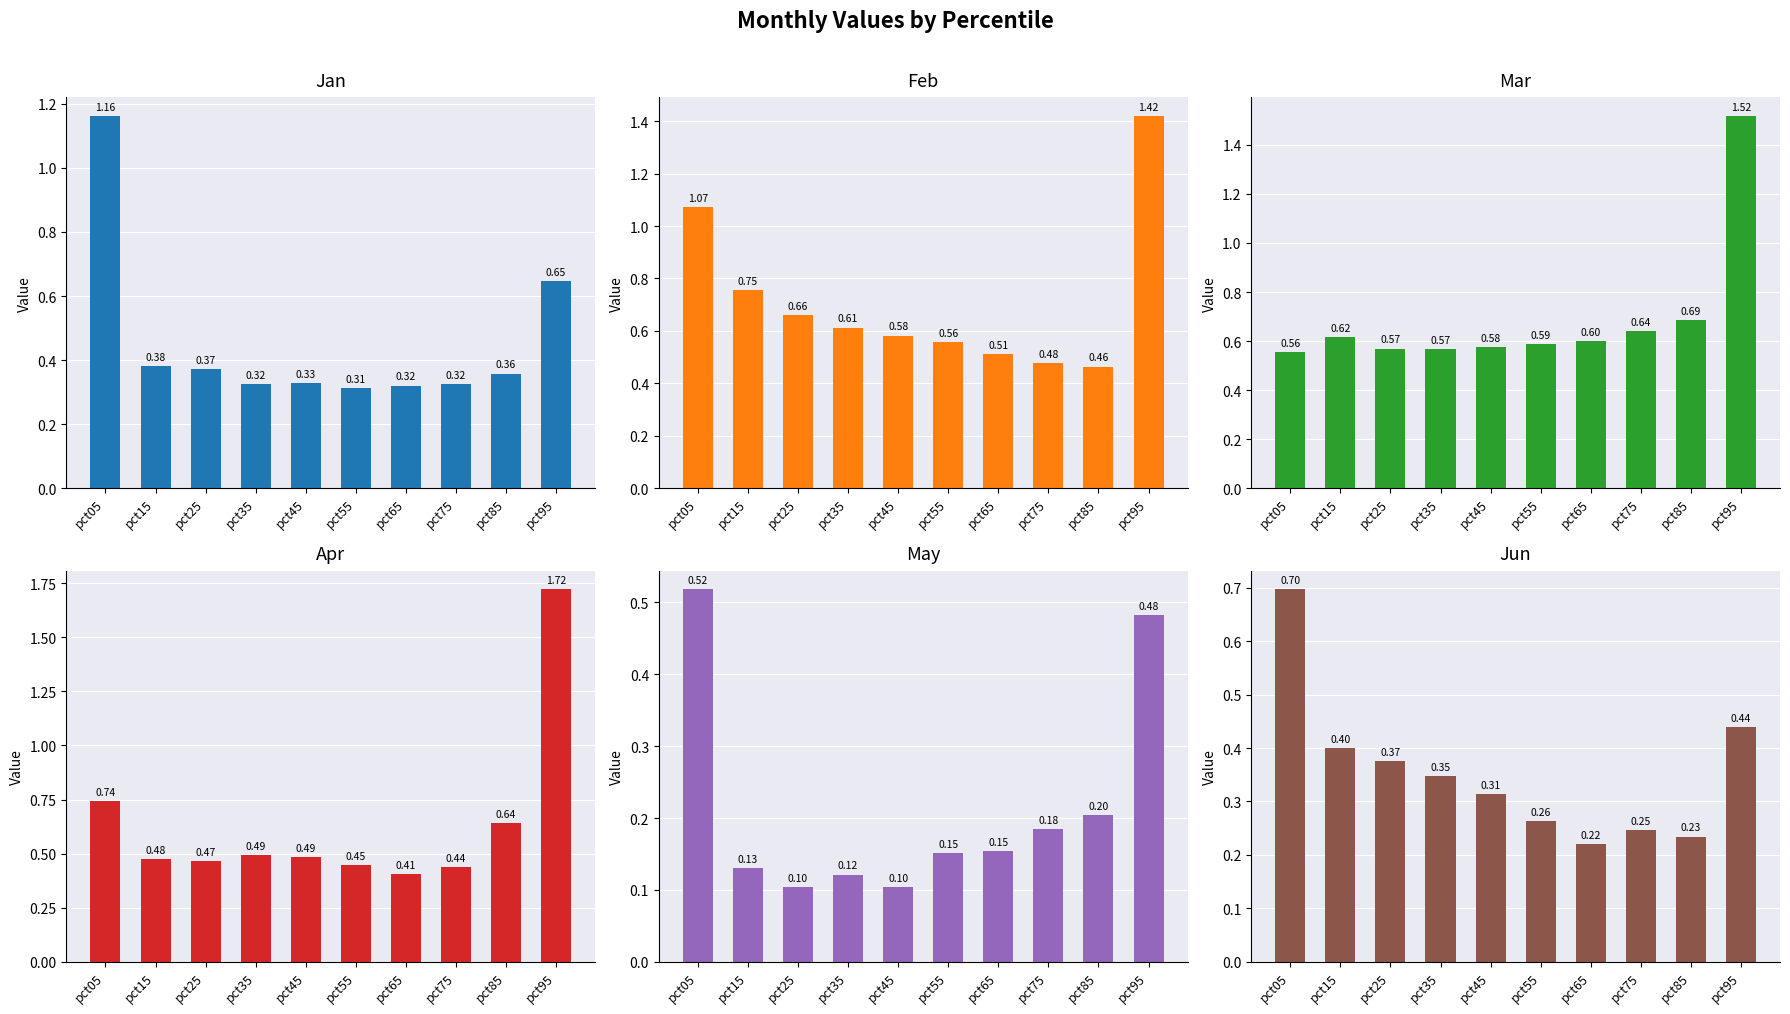

What are all the series names shown in the legend?

Jan, Feb, Mar, Apr, May, Jun